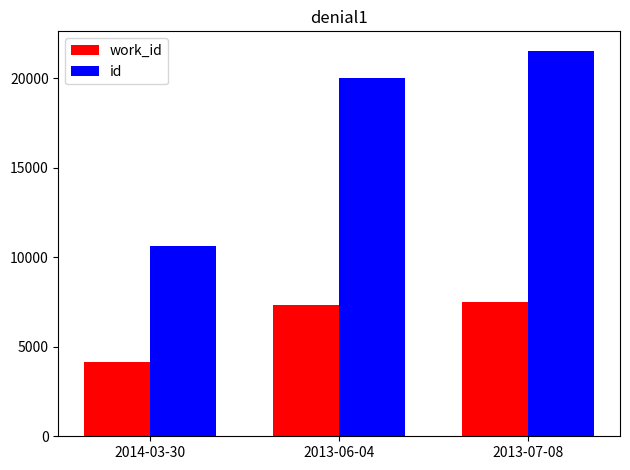

What is the sum of the id values at 2013-07-08 and 2014-03-30?

32171